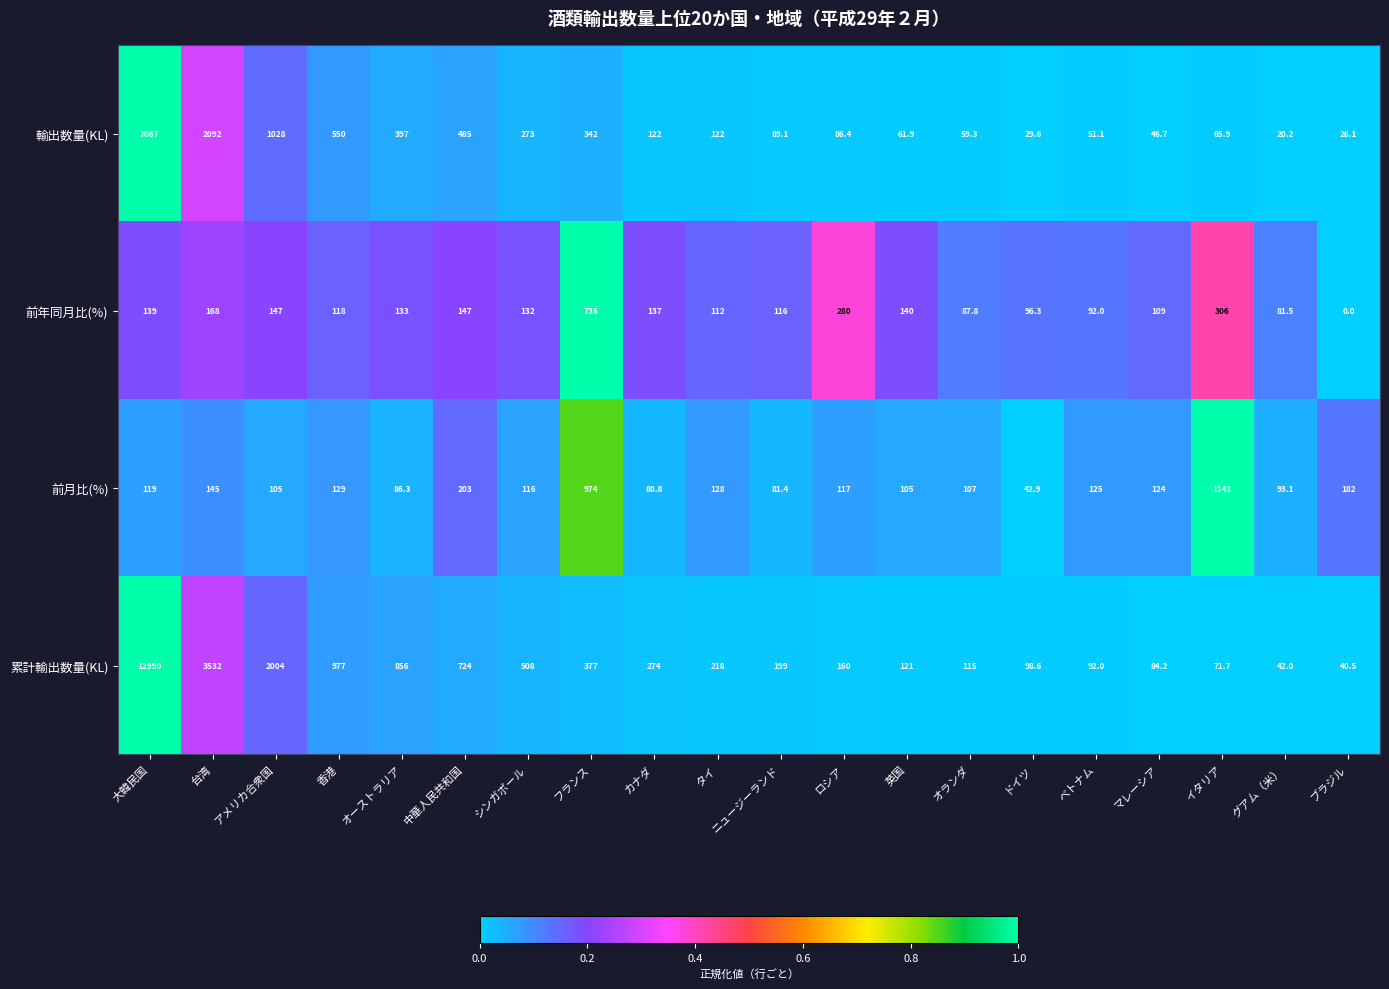

True or false: 前年同月比(%) has a value of 735.0 at フランス.

True